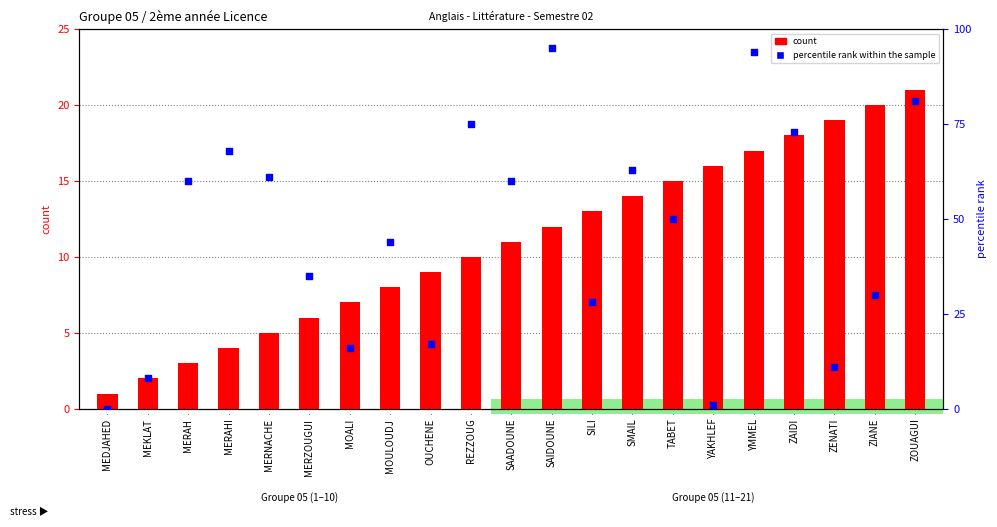

What are all the series names shown in the legend?

count, percentile rank within the sample